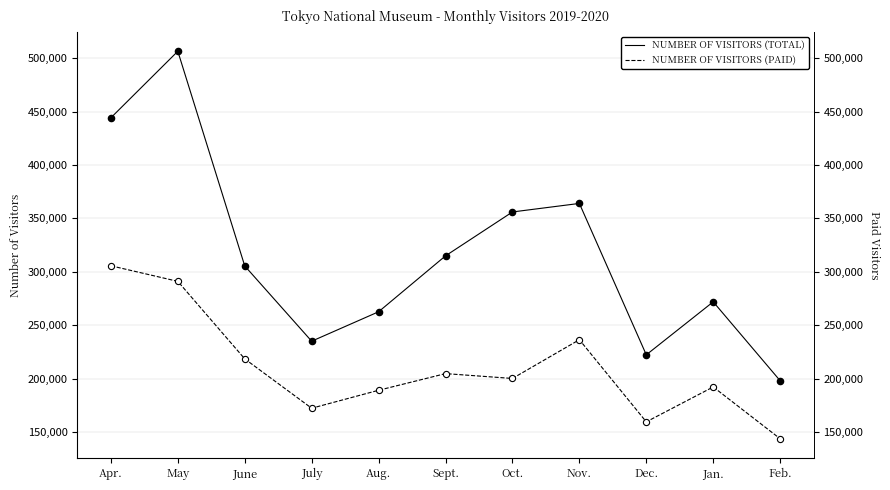

Which series reaches the maximum Y coordinate?

NUMBER OF VISITORS (TOTAL)